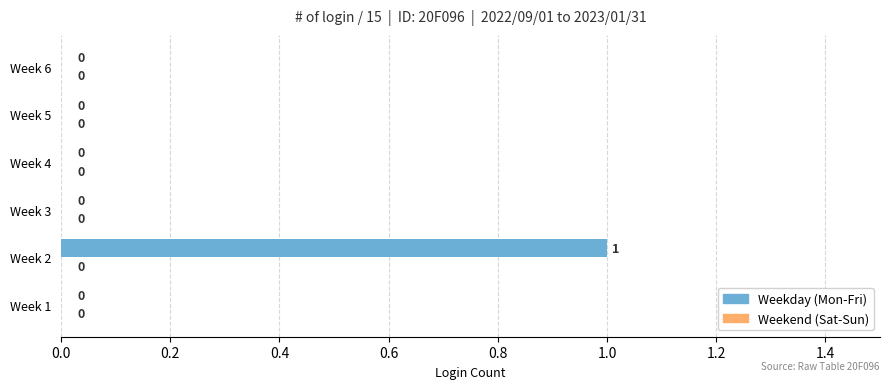

How many values are between 0 and 1?

6